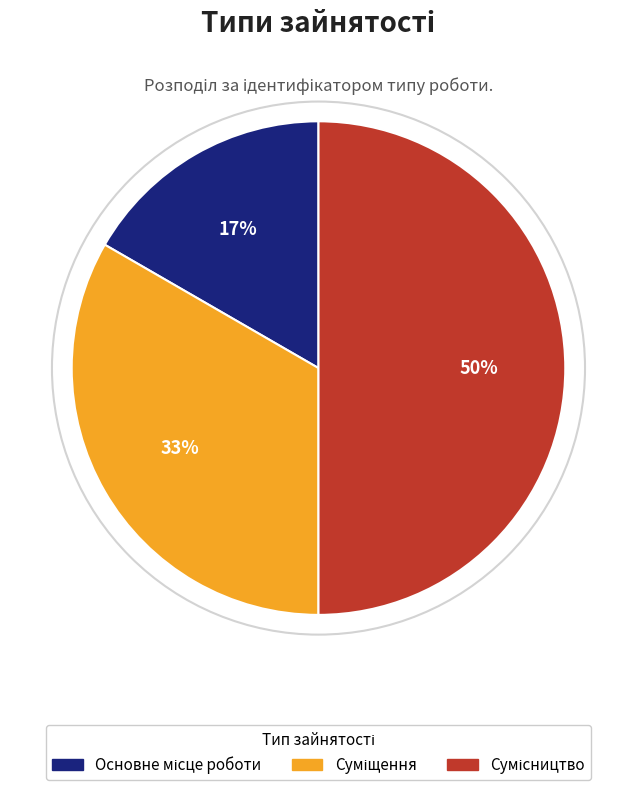

To the nearest percent, what is the difference between the largest and smallest slice percentages?

33%